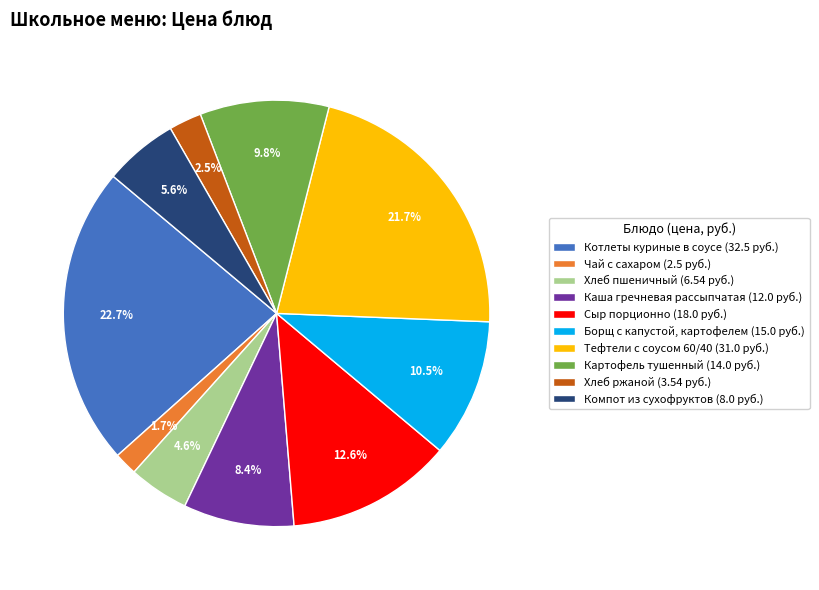

Is there a majority slice in this chart?

No